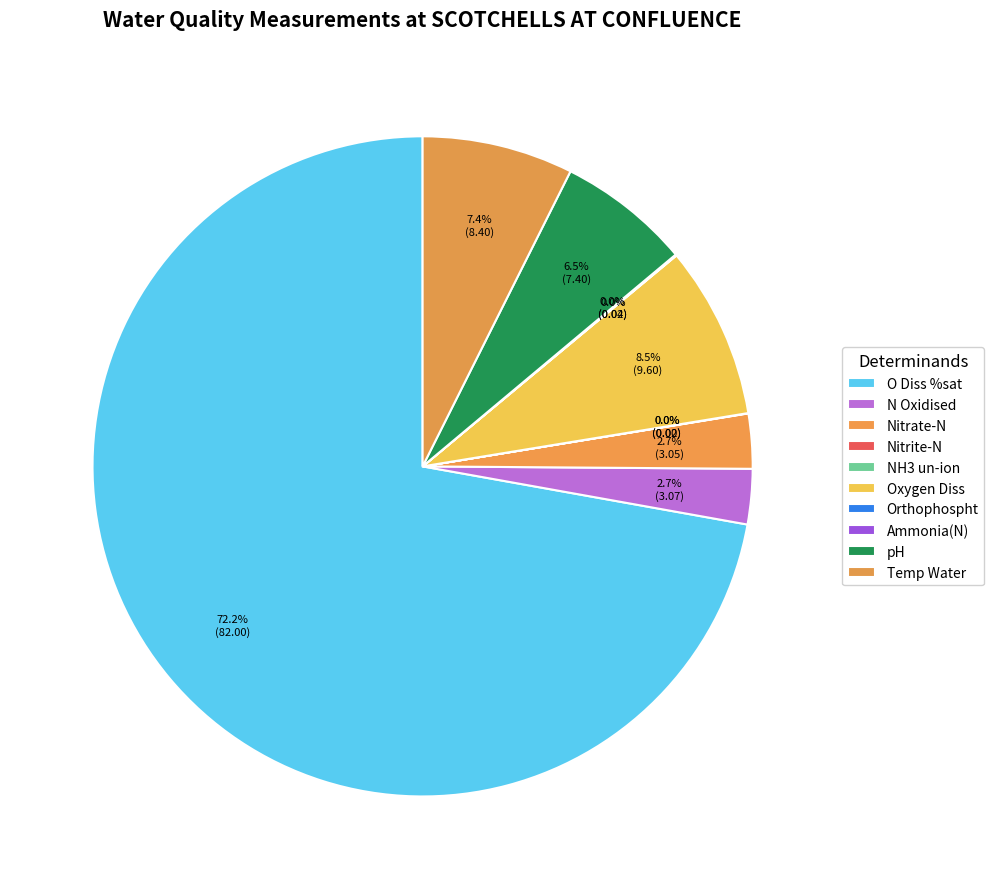

What is the change in value from O Diss %sat to pH?

-74.6